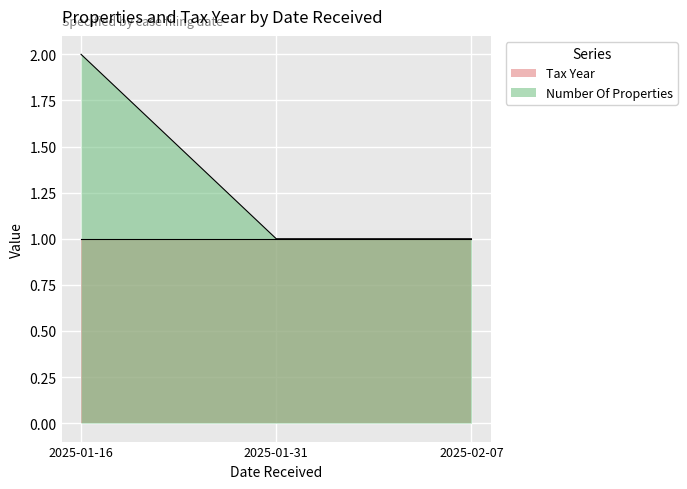

At which label is the value closest to 1?

2025-01-31